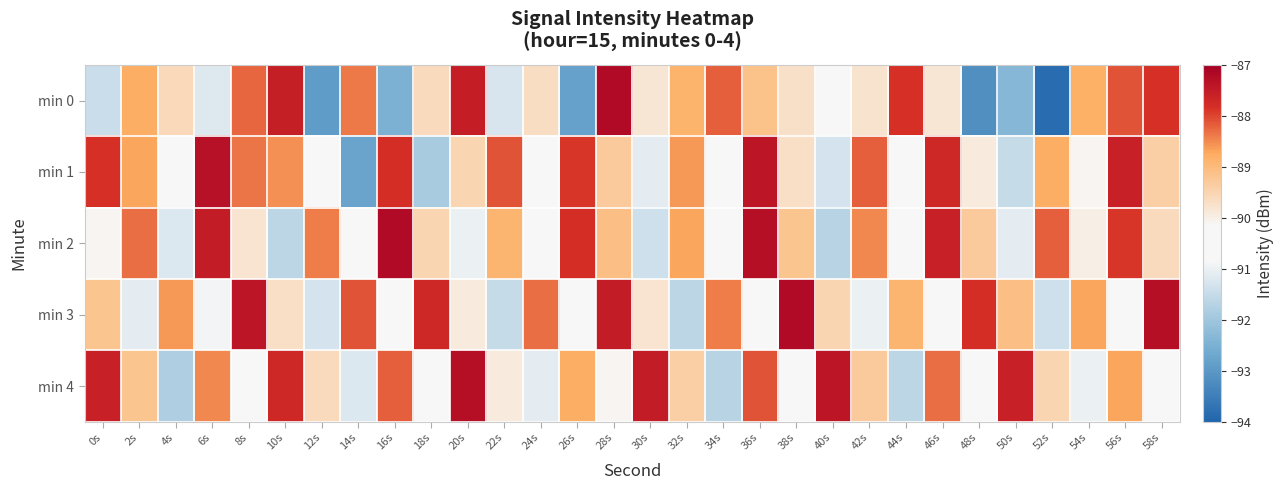

Reading left to right, extract all data points from this chart.

min 0: 0s=-91.4	2s=-88.8	4s=-89.6	6s=-91.2	8s=-88.2	10s=-87.6	12s=-92.9	14s=-88.4	16s=-92.5	18s=-89.6	20s=-87.5	22s=-91.3	24s=-89.7	26s=-92.8	28s=-87.2	30s=-89.8	32s=-88.9	34s=-88.2	36s=-89.2	38s=-89.7	40s=-90.5	42s=-89.8	44s=-87.8	46s=-89.8	48s=-93.2	50s=-92.4	52s=-93.9	54s=-88.8	56s=-88.1	58s=-87.8
min 1: 0s=-87.8	2s=-88.7	4s=-90.6	6s=-87.3	8s=-88.3	10s=-88.6	12s=-90.3	14s=-92.8	16s=-87.8	18s=-91.9	20s=-89.5	22s=-88.1	24s=-90.2	26s=-87.9	28s=-89.3	30s=-91.1	32s=-88.6	34s=-90.8	36s=-87.4	38s=-89.7	40s=-91.3	42s=-88.2	44s=-90.5	46s=-87.7	48s=-89.9	50s=-91.5	52s=-88.8	54s=-90.1	56s=-87.6	58s=-89.4
min 2: 0s=-90.1	2s=-88.3	4s=-91.2	6s=-87.5	8s=-89.8	10s=-91.6	12s=-88.4	14s=-90.7	16s=-87.2	18s=-89.5	20s=-91.0	22s=-88.9	24s=-90.3	26s=-87.8	28s=-89.1	30s=-91.4	32s=-88.7	34s=-90.6	36s=-87.3	38s=-89.2	40s=-91.7	42s=-88.5	44s=-90.4	46s=-87.6	48s=-89.3	50s=-91.1	52s=-88.2	54s=-90.0	56s=-87.9	58s=-89.6
min 3: 0s=-89.2	2s=-91.1	4s=-88.6	6s=-90.9	8s=-87.4	10s=-89.7	12s=-91.3	14s=-88.1	16s=-90.4	18s=-87.7	20s=-89.9	22s=-91.5	24s=-88.3	26s=-90.2	28s=-87.5	30s=-89.8	32s=-91.6	34s=-88.4	36s=-90.7	38s=-87.2	40s=-89.5	42s=-91.0	44s=-88.9	46s=-90.3	48s=-87.8	50s=-89.1	52s=-91.4	54s=-88.7	56s=-90.6	58s=-87.3
min 4: 0s=-87.6	2s=-89.2	4s=-91.8	6s=-88.5	8s=-90.4	10s=-87.7	12s=-89.6	14s=-91.2	16s=-88.2	18s=-90.5	20s=-87.3	22s=-89.9	24s=-91.1	26s=-88.8	28s=-90.1	30s=-87.5	32s=-89.4	34s=-91.7	36s=-88.1	38s=-90.8	40s=-87.4	42s=-89.3	44s=-91.6	46s=-88.3	48s=-90.2	50s=-87.6	52s=-89.5	54s=-91.0	56s=-88.7	58s=-90.6